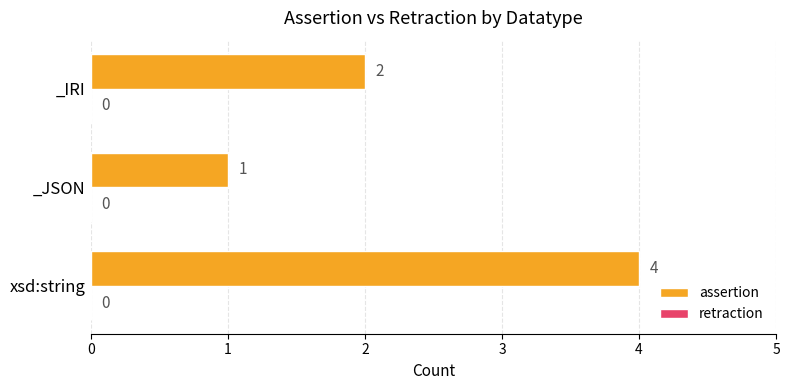

What is the ratio of the value at xsd:string to the value at _JSON?

4.0